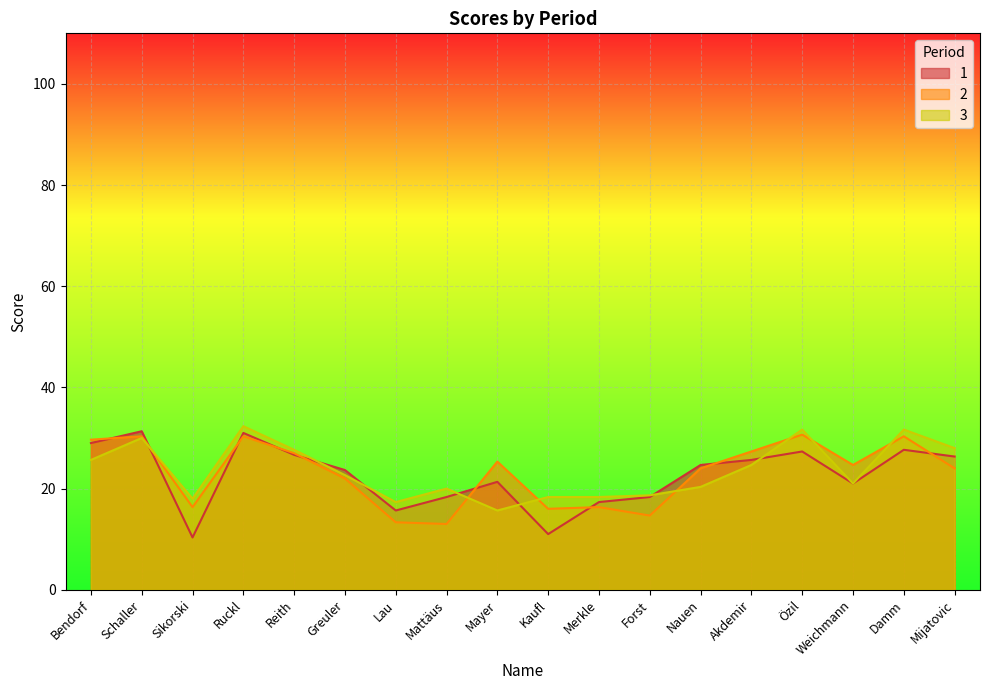

What is the difference between the maximum and minimum values in the 1 series?

21.0